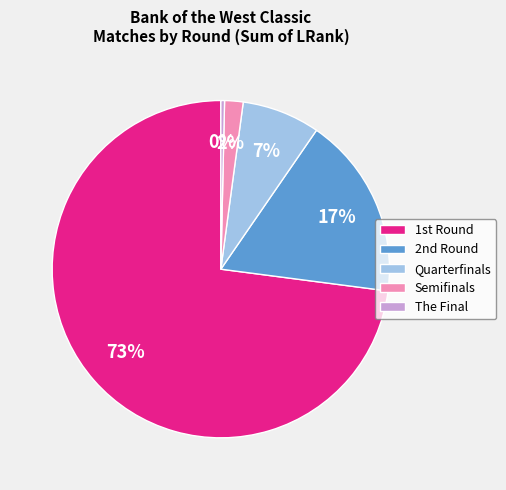

What percentage is the Semifinals slice, to the nearest percent?

2%